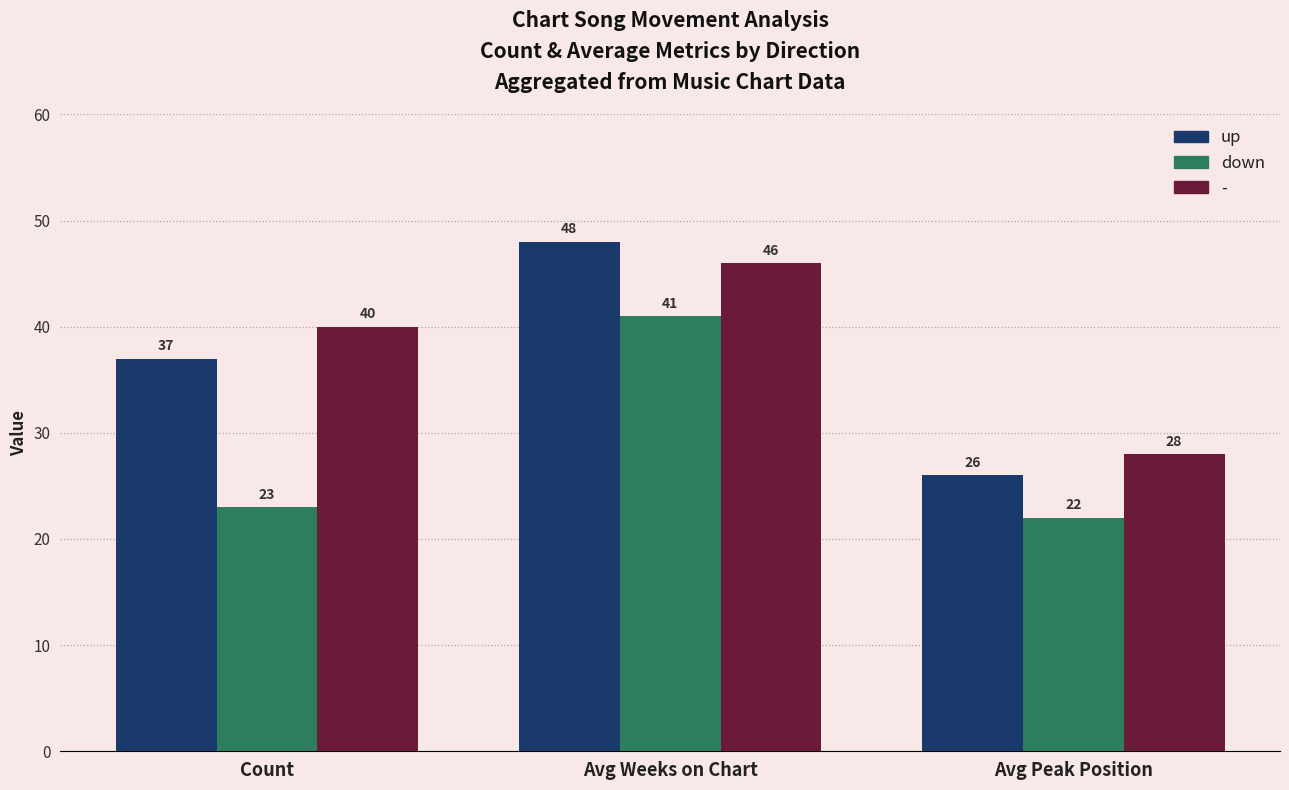

What value does the - series have at Avg Weeks on Chart, to the nearest 5?

45